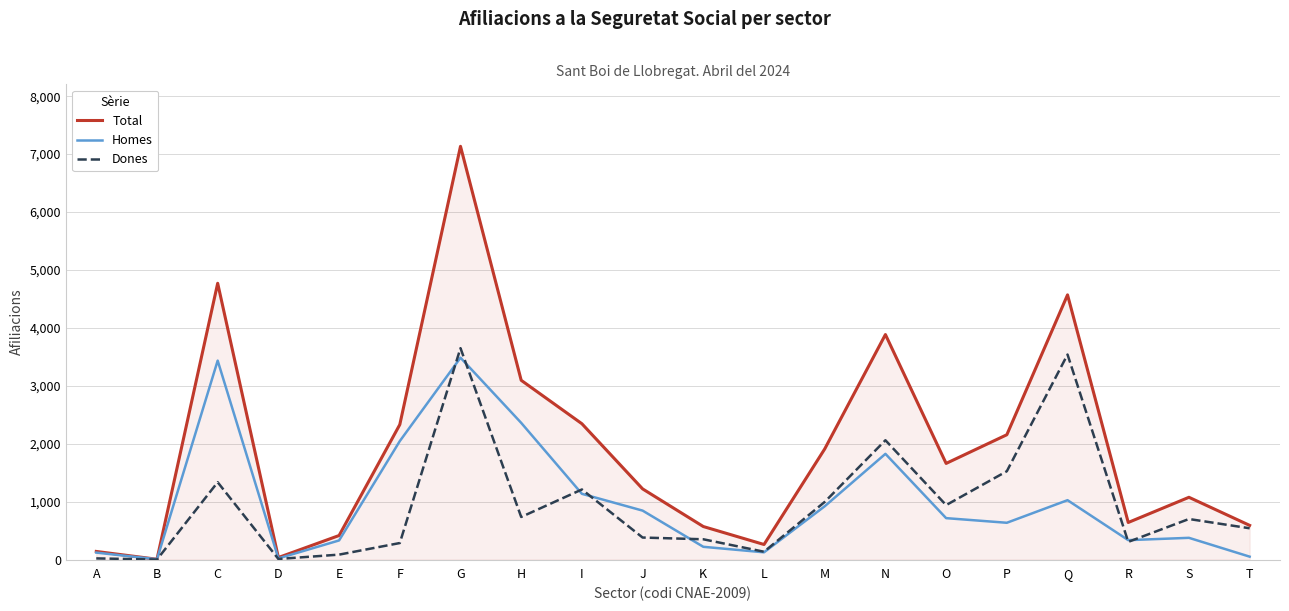

What is the average value of the Dones series?

940